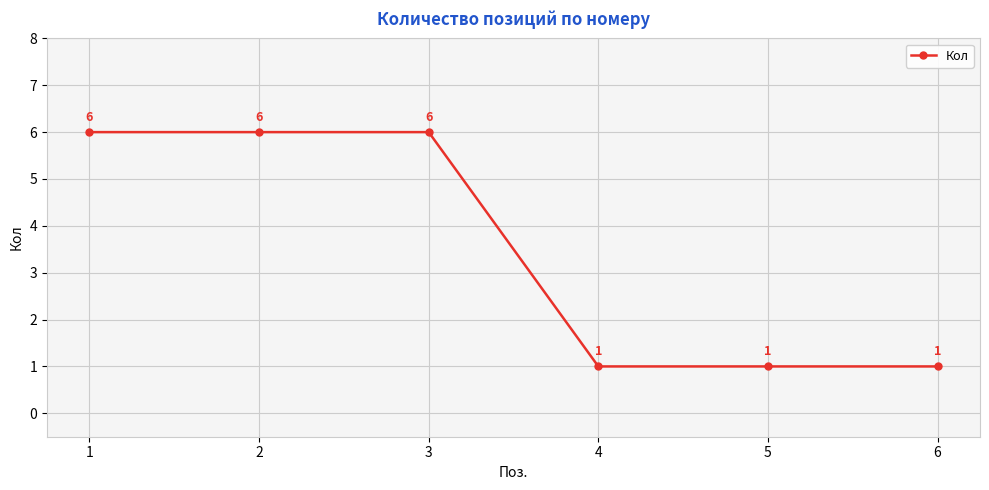

Which has a higher value, 1 or 4?

1